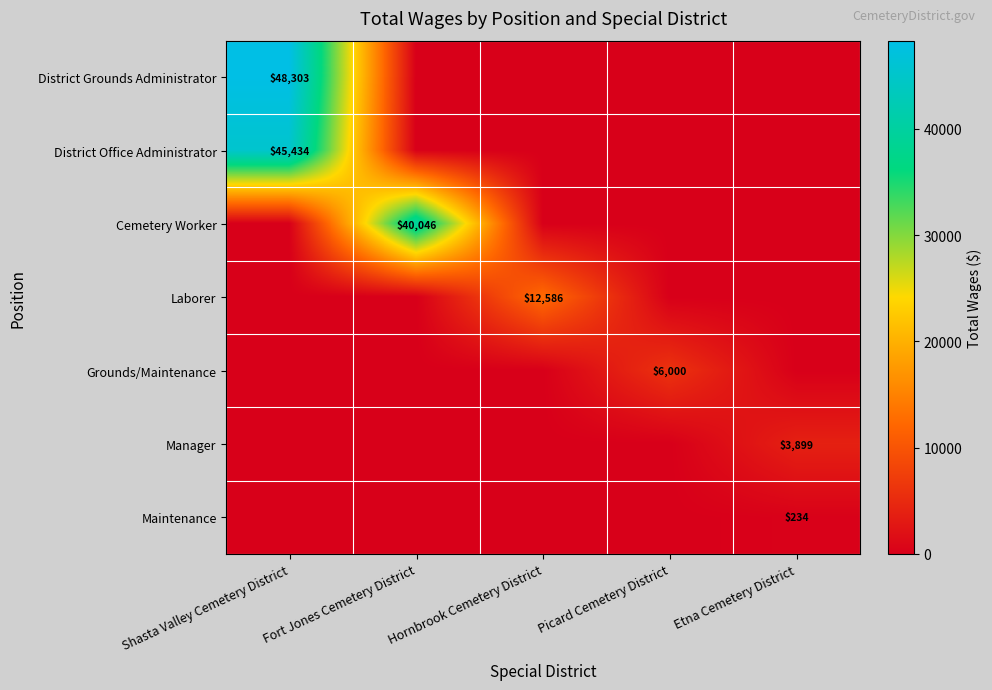

What is the difference between the highest and lowest values at Etna Cemetery District?

3899